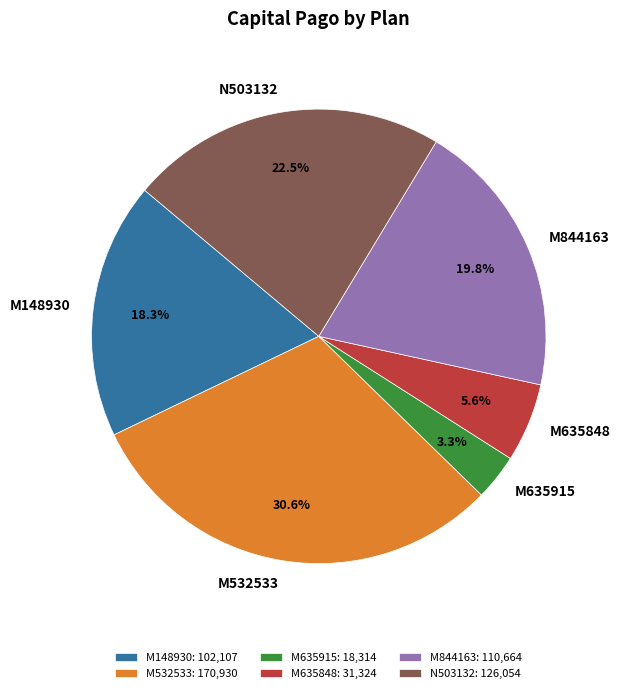

How many slices are in this pie chart?

6